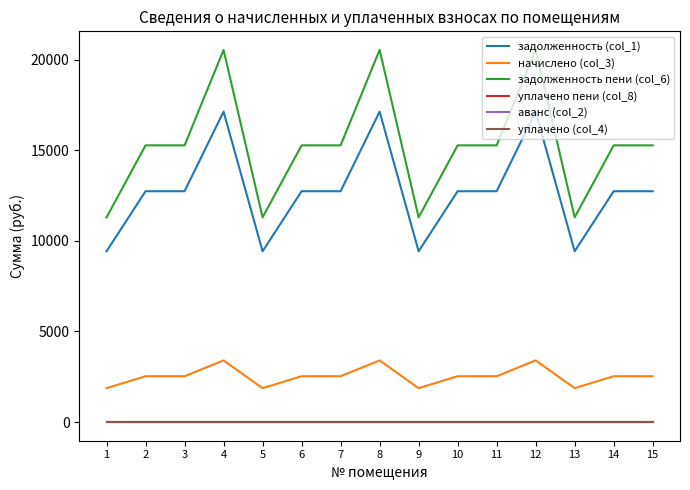

What is the total value across all series at 11?

30536.7